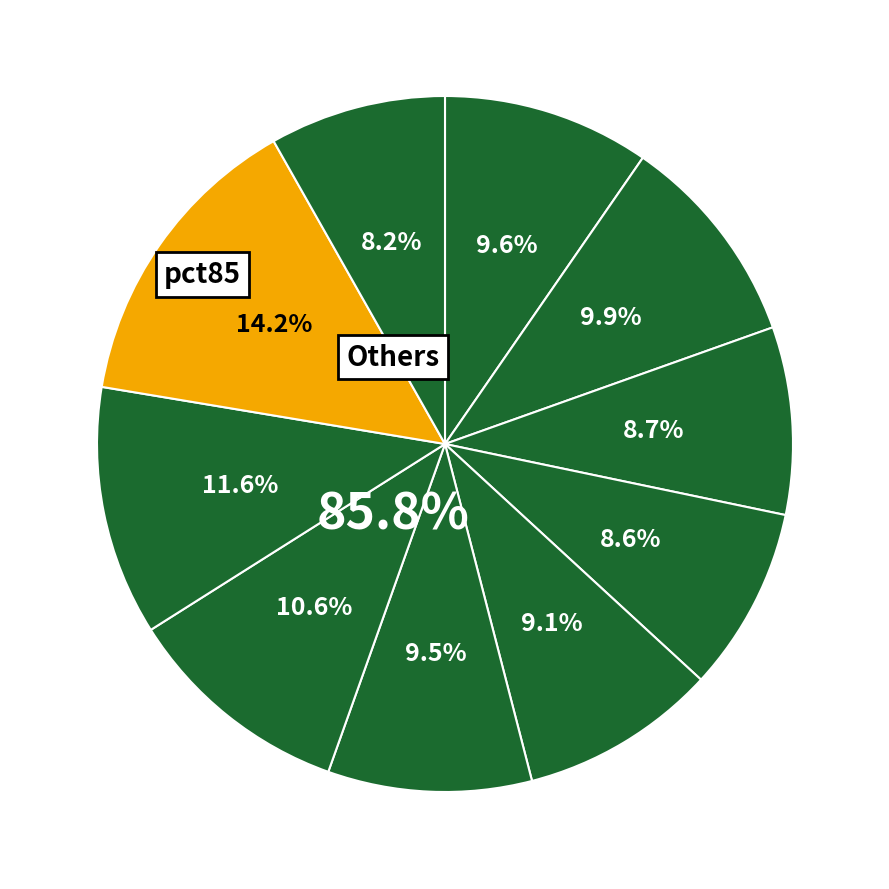

Does pct35 account for over 50% of the chart?

No